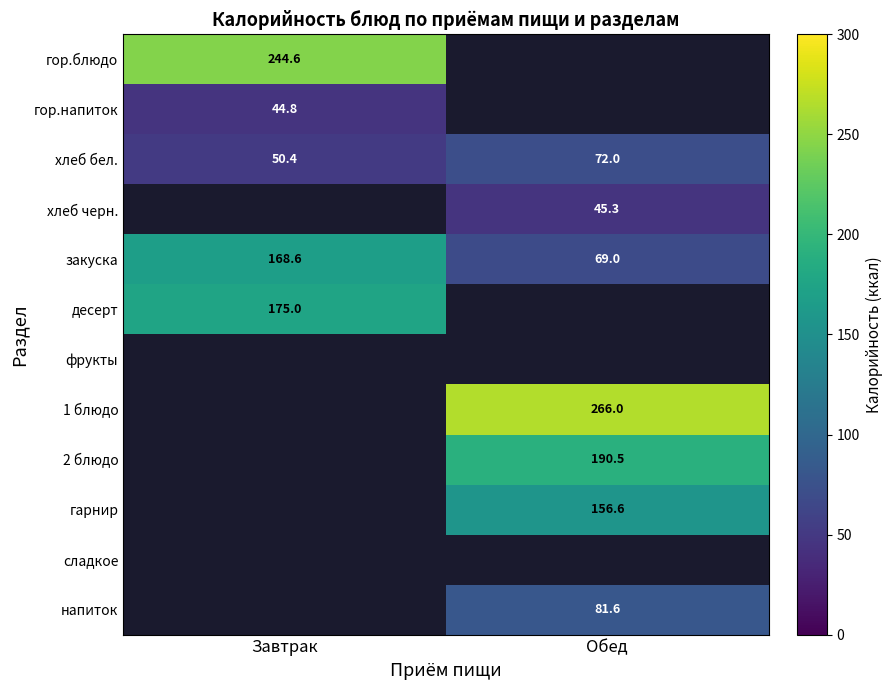

The гарнир series shows 244.0 at Обед. True or false?

False